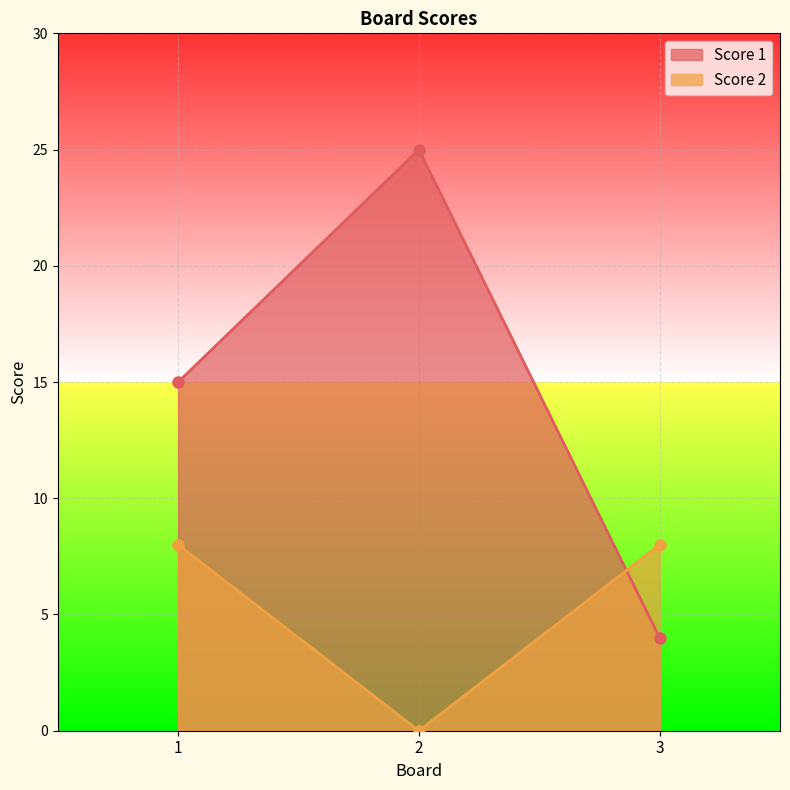

Reading left to right, extract all data points from this chart.

Score 1: 15	25	4
Score 2: 8	0	8